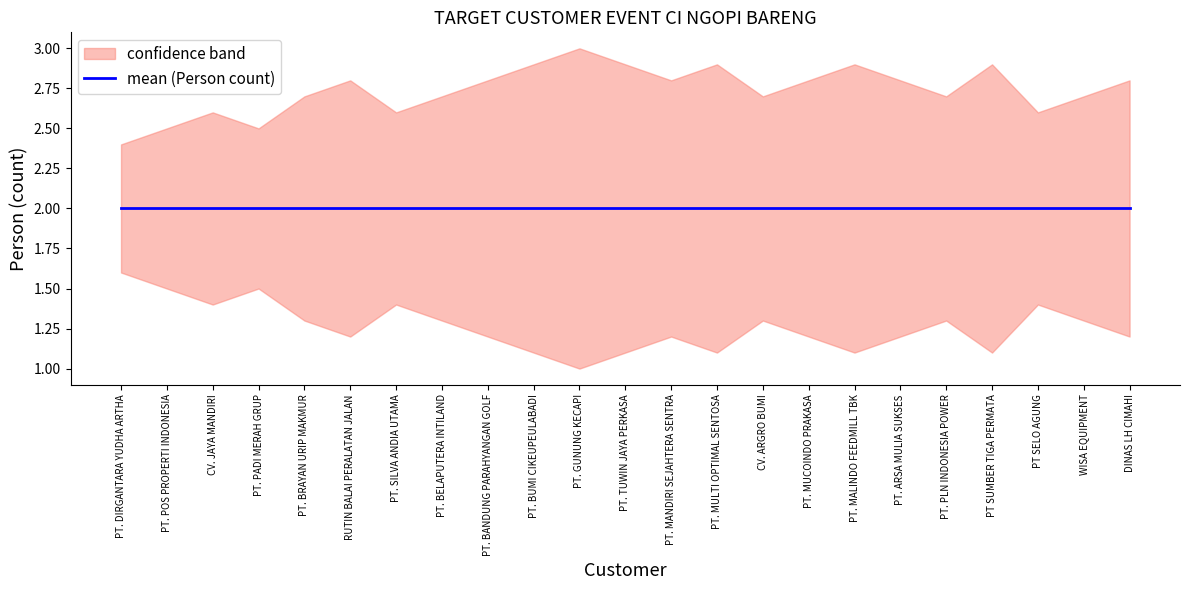

What is the label of the 15th point from the right?

PT. BANDUNG PARAHYANGAN GOLF